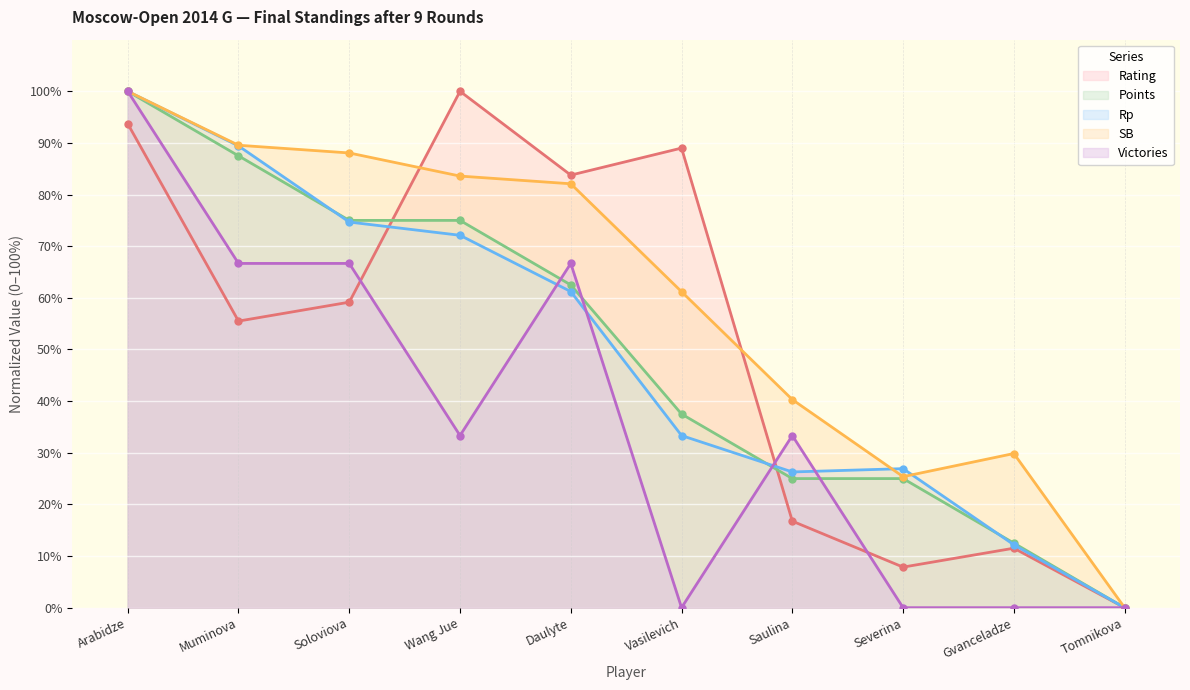

Which series has the largest total across all categories?

SB